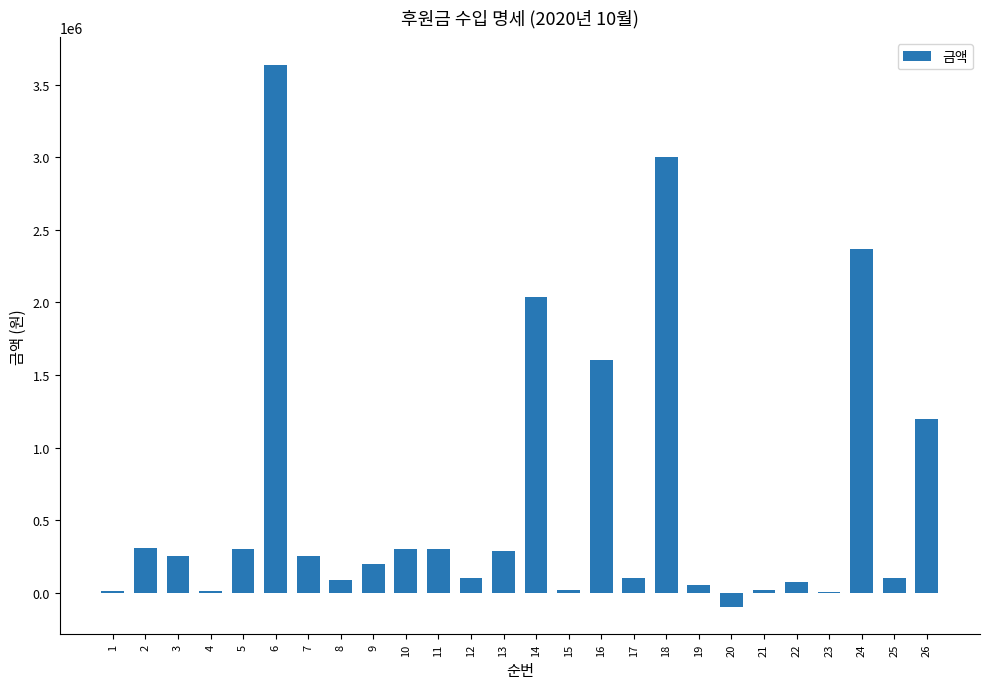

How many distinct data groups are displayed?

1